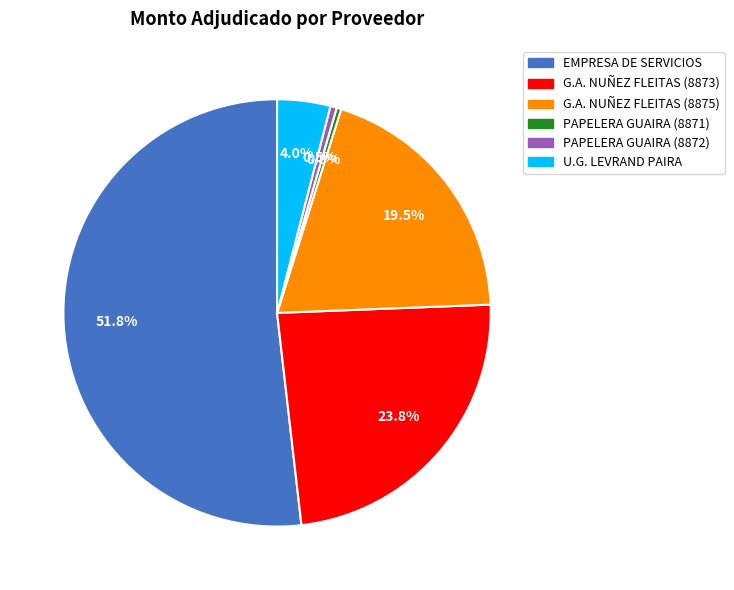

What is the largest slice in the pie chart?

EMPRESA DE SERVICIOS